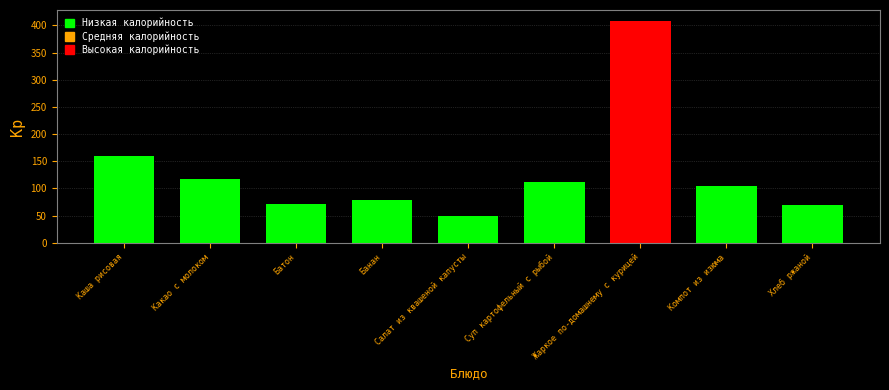

At which label is the value closest to 228?

Каша рисовая